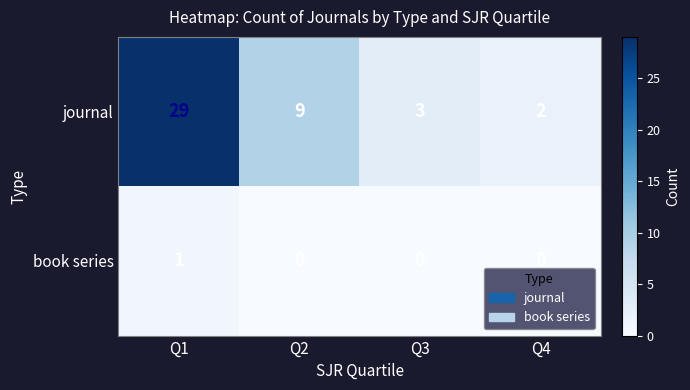

Reading left to right, list all the values displayed in this chart.

journal: Q1=29	Q2=9	Q3=3	Q4=2
book series: Q1=1	Q2=0	Q3=0	Q4=0